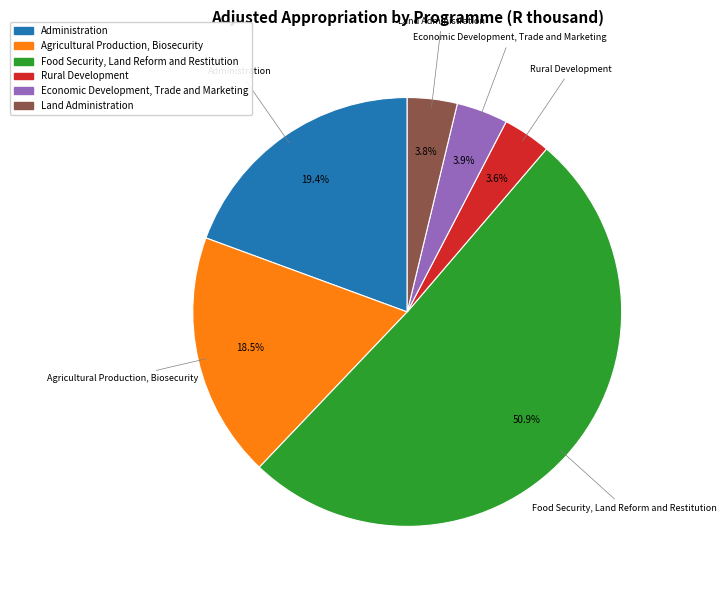

Approximately how many times larger is the value at Administration compared to Rural Development?

5.4